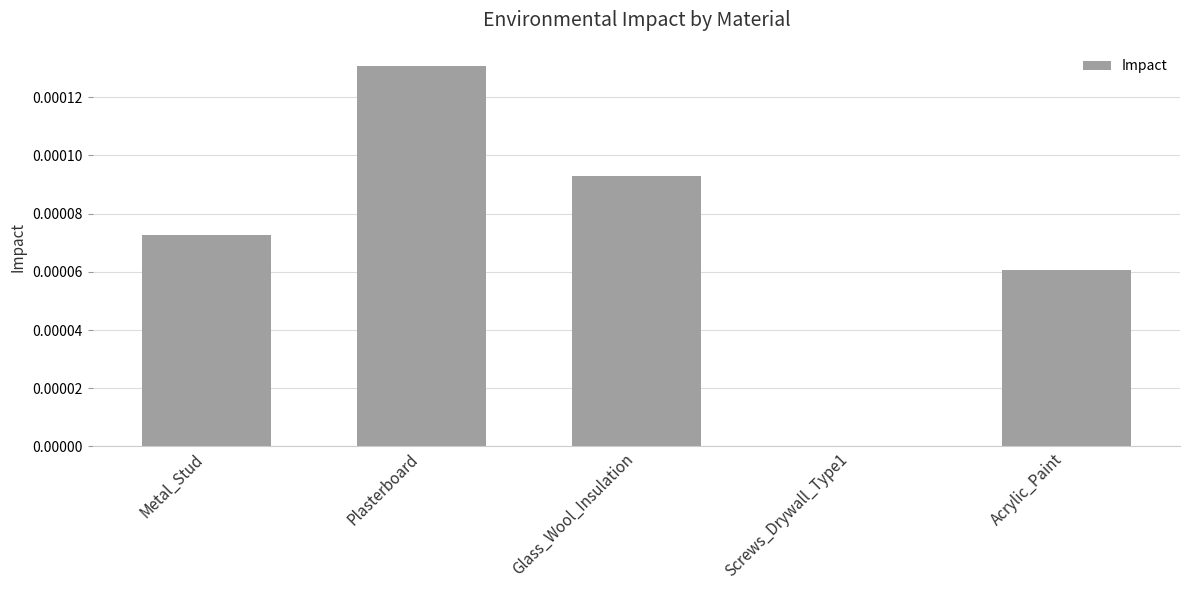

At which category does the chart reach its peak across all series?

Plasterboard